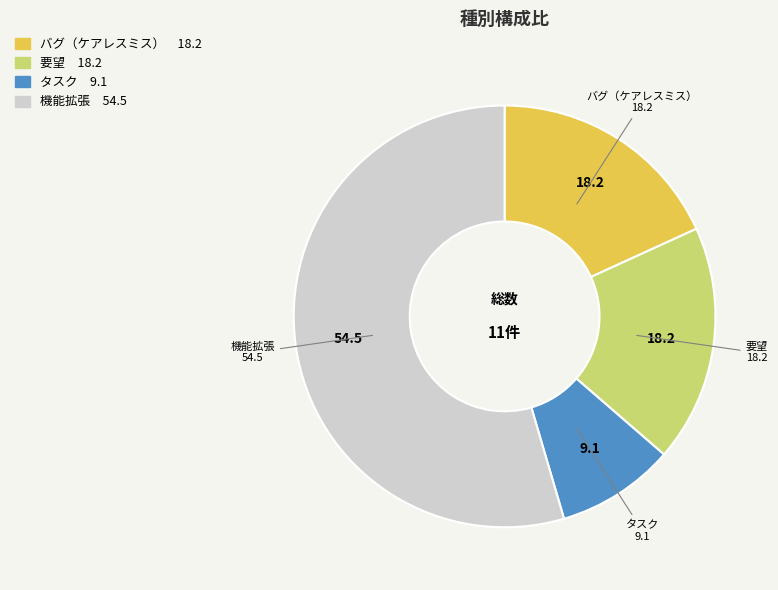

What is the ratio of the value at 要望 to the value at 機能拡張?

0.3